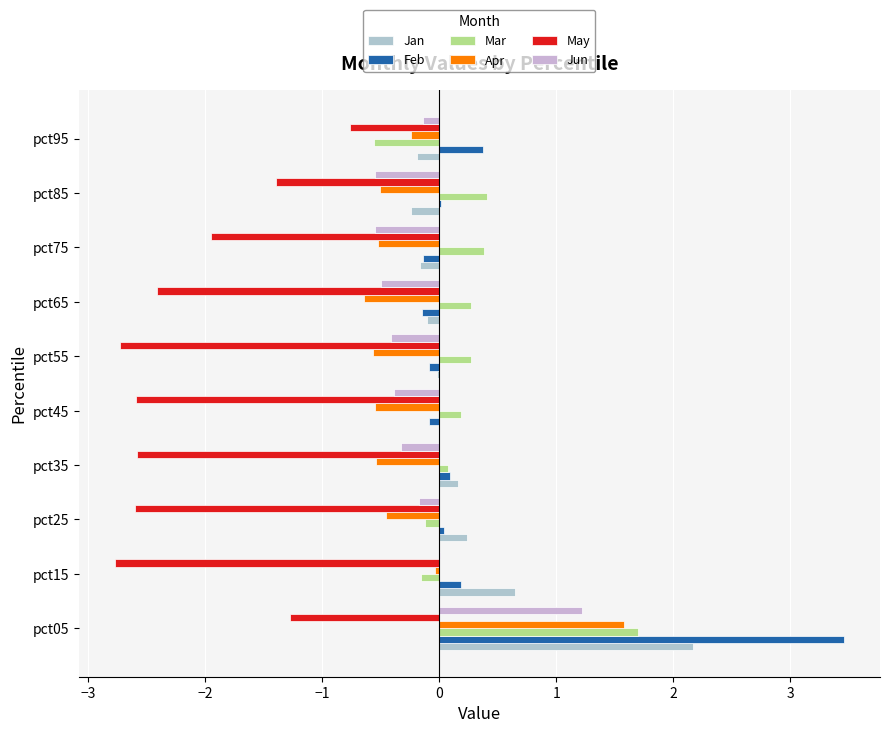

Where is Jun nearest to the value 0?

pct15